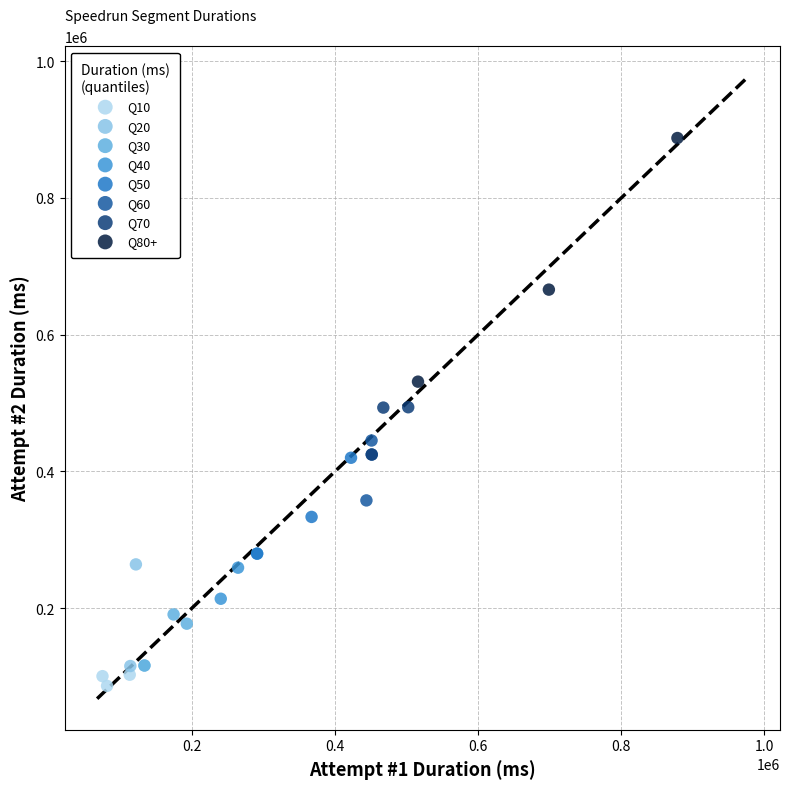

What are all the series names shown in the legend?

Q10, Q20, Q30, Q40, Q50, Q60, Q70, Q80+